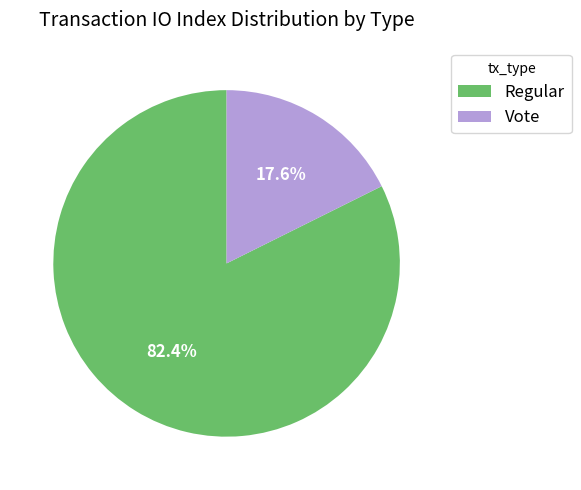

To the nearest percent, what portion does Vote represent?

18%